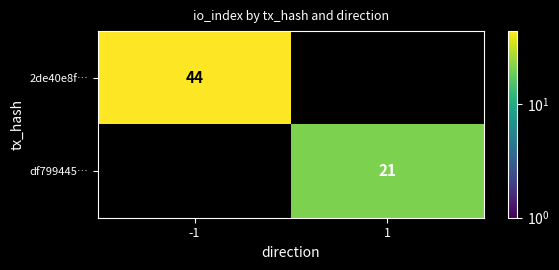

True or false: 2de40e8f… has a value of 44 at -1.

True